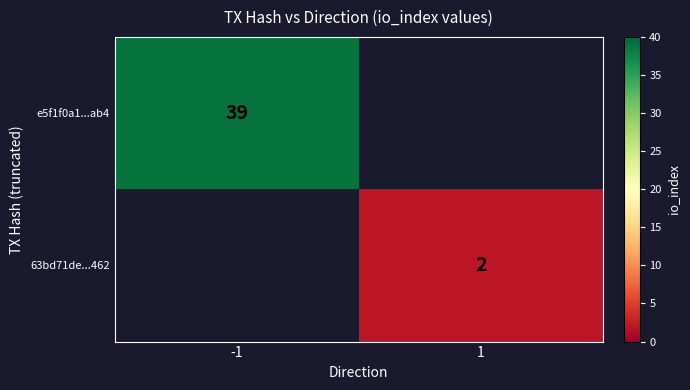

True or false: 63bd71de...462 has a value of 1 at 1.

False